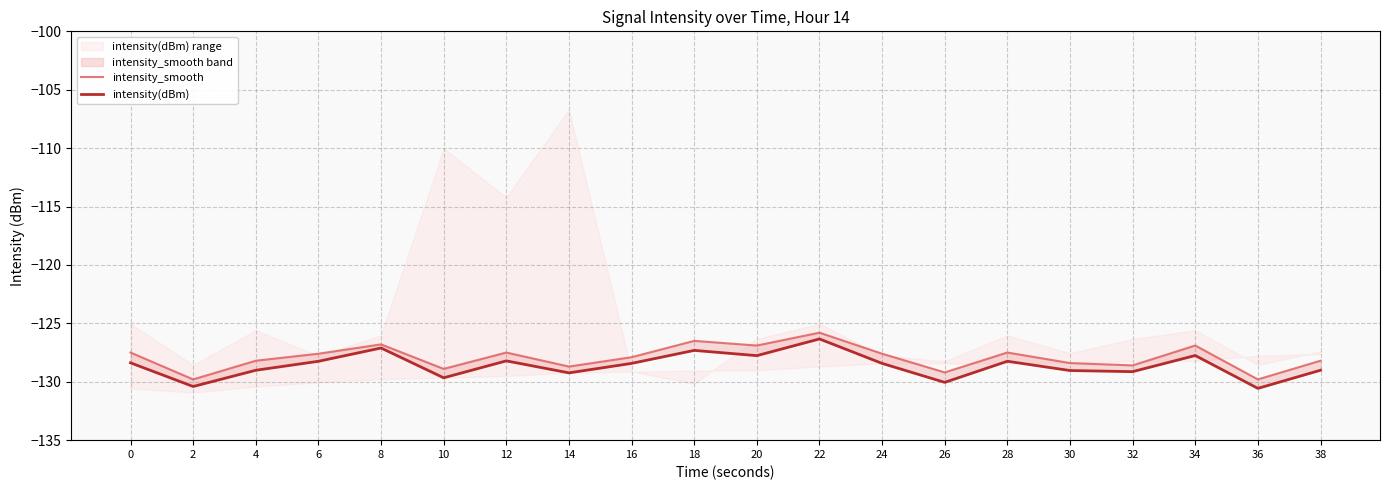

True or false: intensity(dBm) and intensity_smooth intersect in this chart.

False